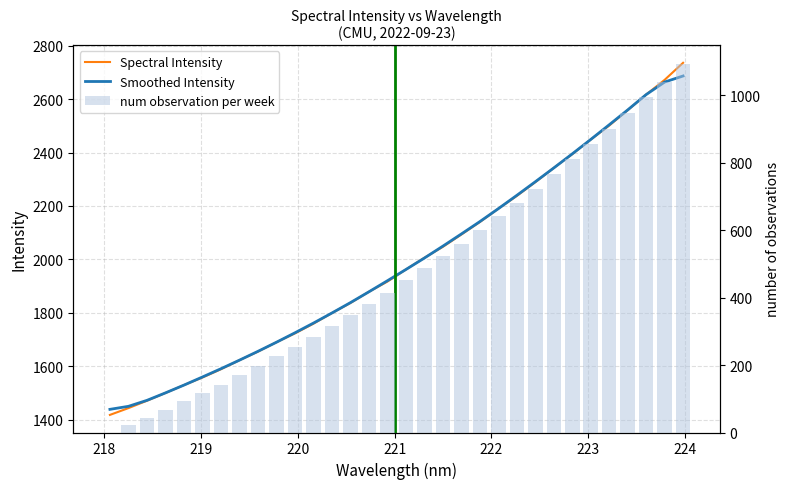

What is the maximum value shown in the chart?

2735.5